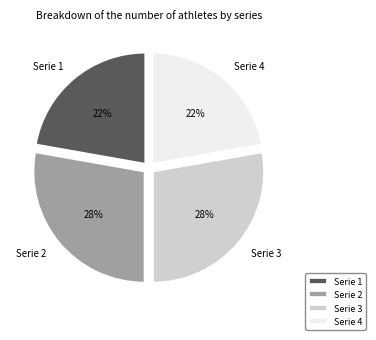

Does Serie 4 account for over 50% of the chart?

No